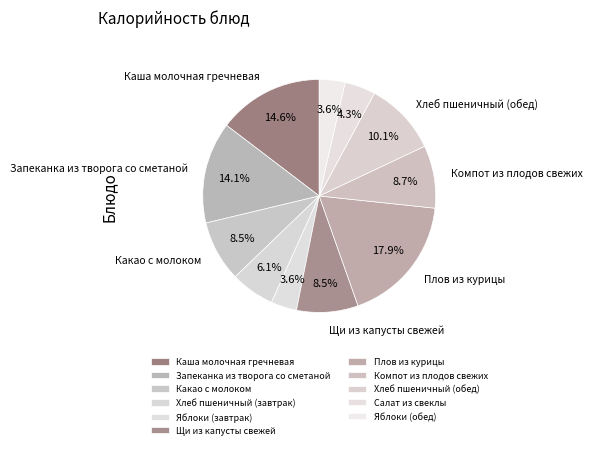

How many segments does this pie chart have?

11